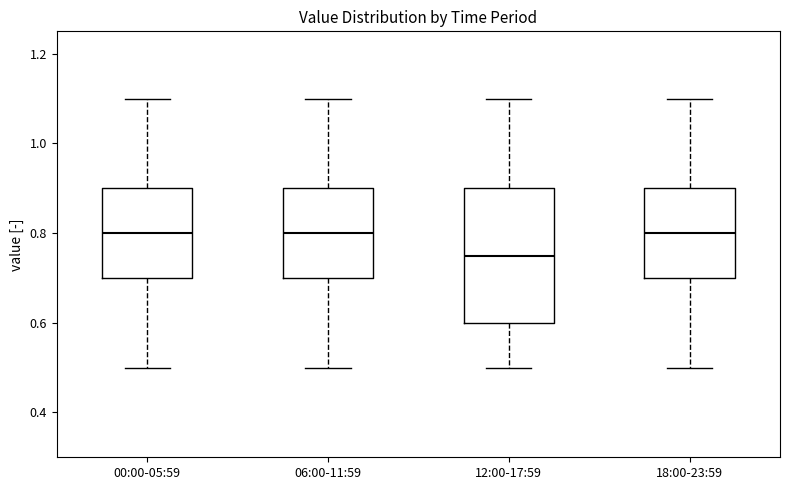

Reading left to right, read every box against the y-axis: the position of its median line, the range the box covers, and the ends of its whiskers. The values are not printed on the chart, so give them approximately, as read against the axis.

00:00-05:59: median 0.80, box 0.70 to 0.90, whiskers 0.50 to 1.10
06:00-11:59: median 0.80, box 0.70 to 0.90, whiskers 0.50 to 1.10
12:00-17:59: median 0.76, box 0.60 to 0.90, whiskers 0.50 to 1.10
18:00-23:59: median 0.80, box 0.70 to 0.90, whiskers 0.50 to 1.10